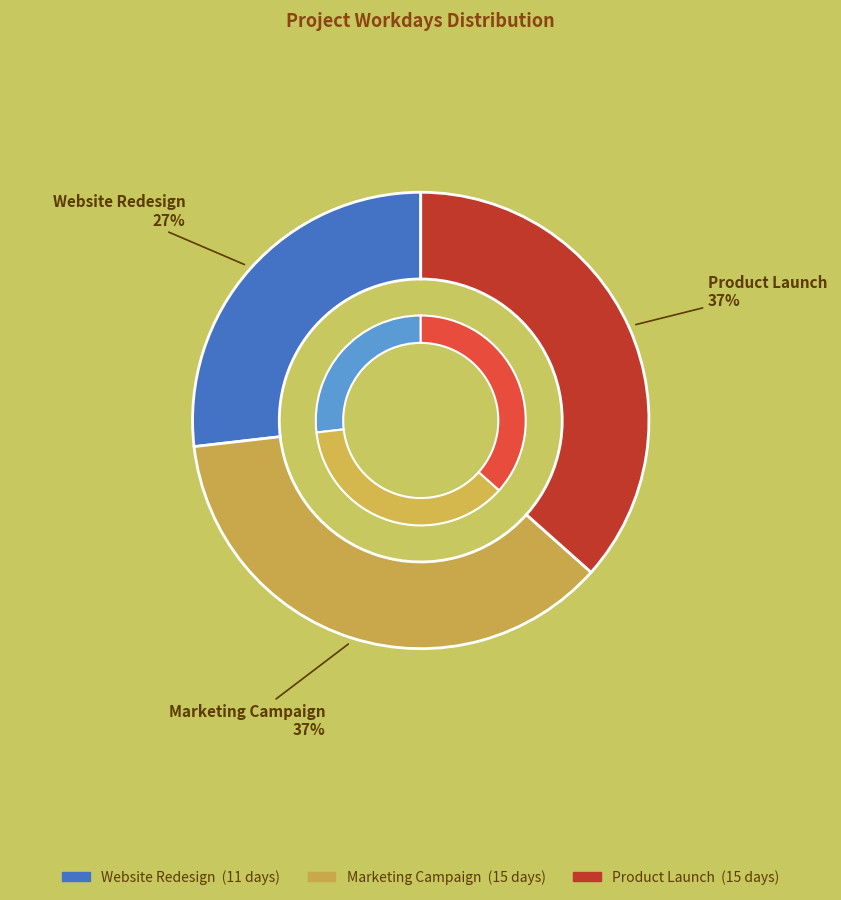

What portion of the pie excludes Product Launch?

63.4%